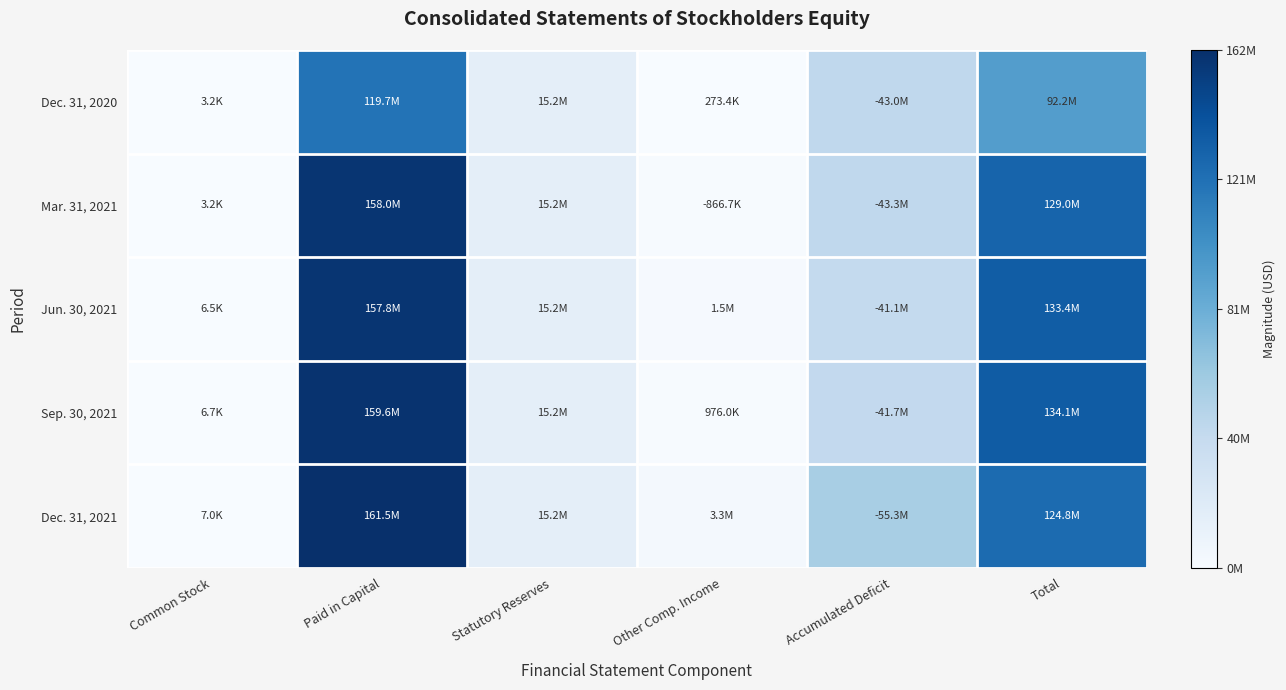

Which series changed the most between Common Stock and Paid in Capital?

Dec. 31, 2021